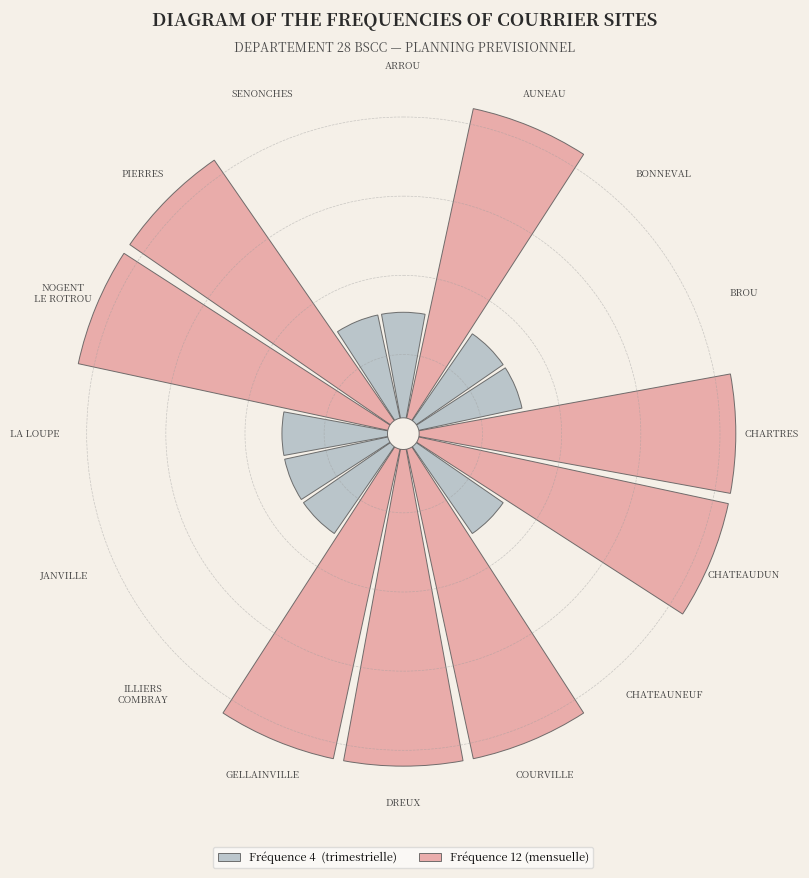

What percentage do CHATEAUNEUF and LA LOUPE together represent?

6.2%